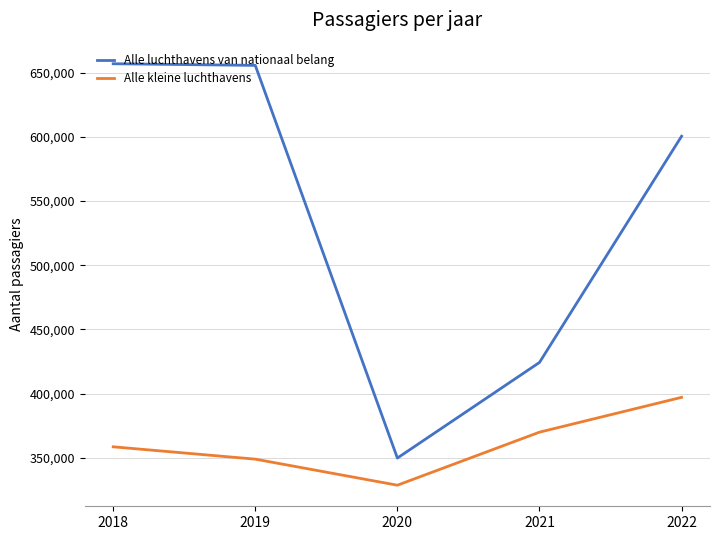

What is the average value of the Alle luchthavens van nationaal belang series?

537396